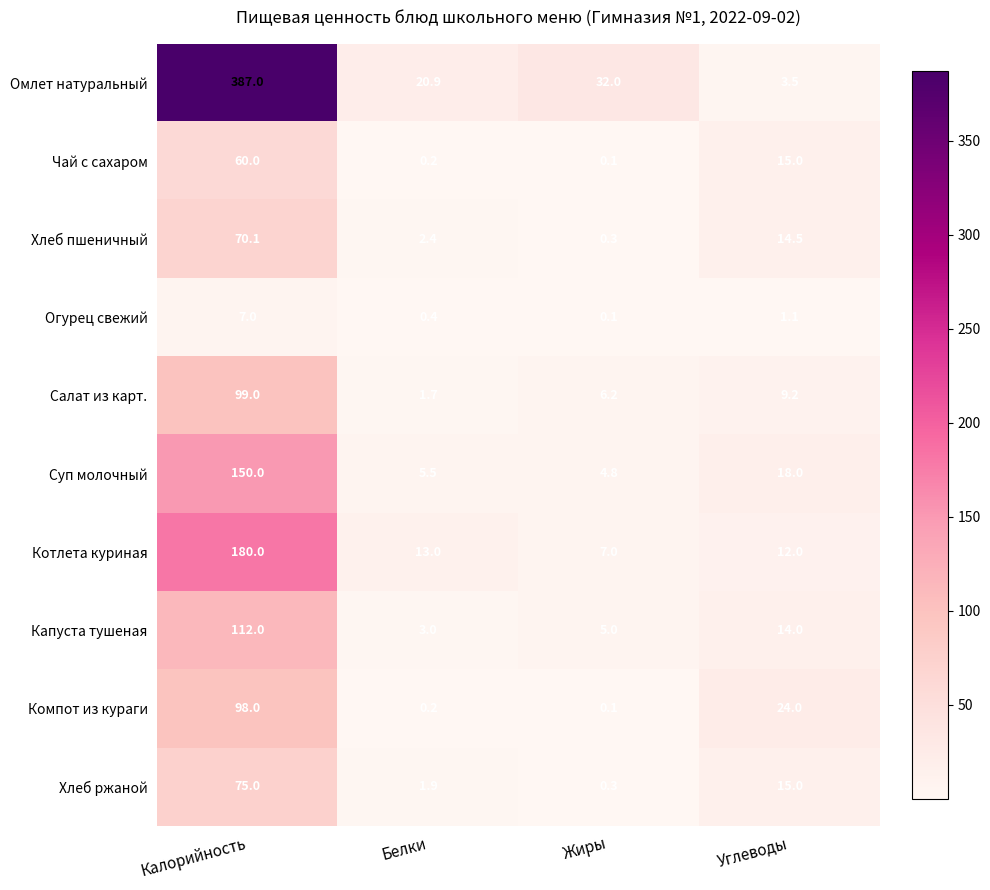

What is the spread (max minus min) of values at Белки?

20.7